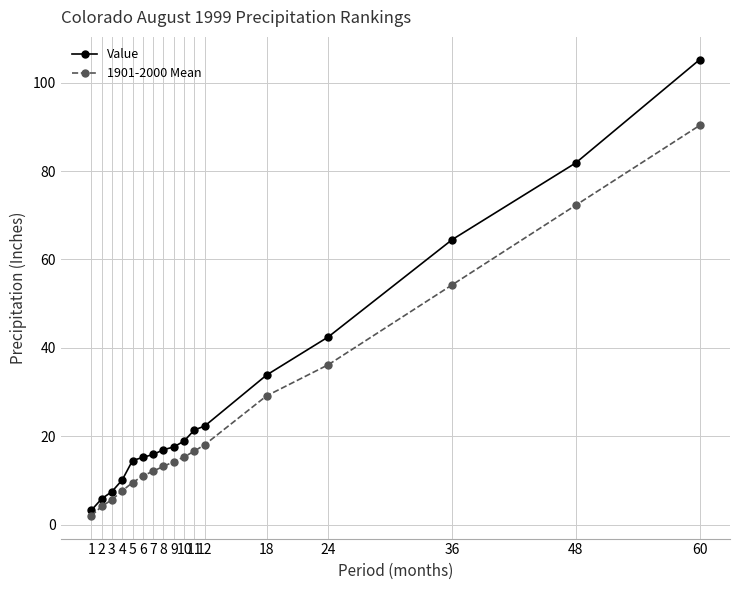

What is the value of the Value point at the 5th from the left?

14.5